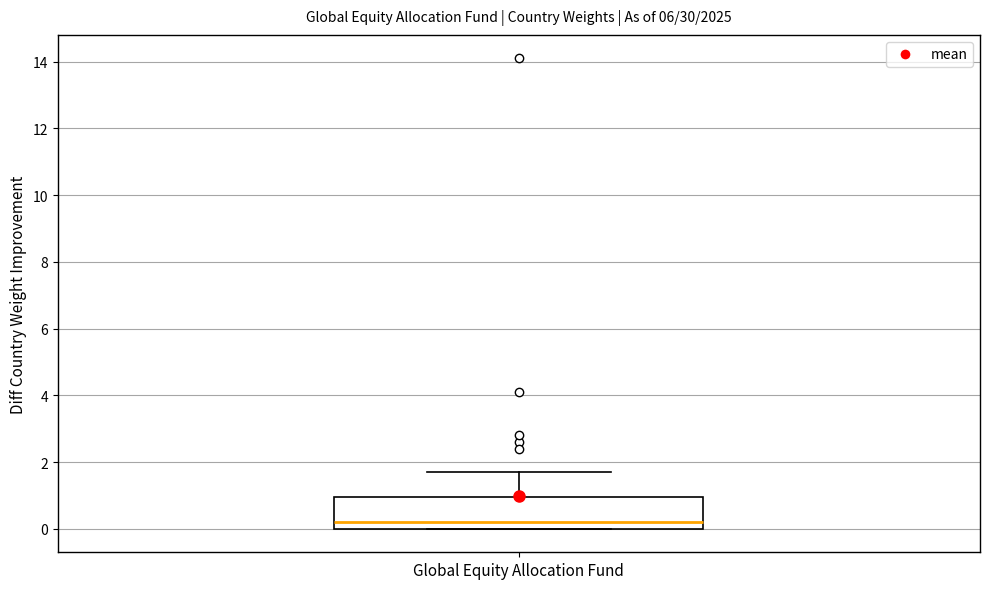

Transcribe this box plot: give where the median line is, the range the box spans, and where the two whiskers end, as read against the y-axis. The values are not printed on the chart, so give them approximately, as read against the axis.

median 0.2, box 0.0 to 1.0, whiskers 0.0 to 1.8